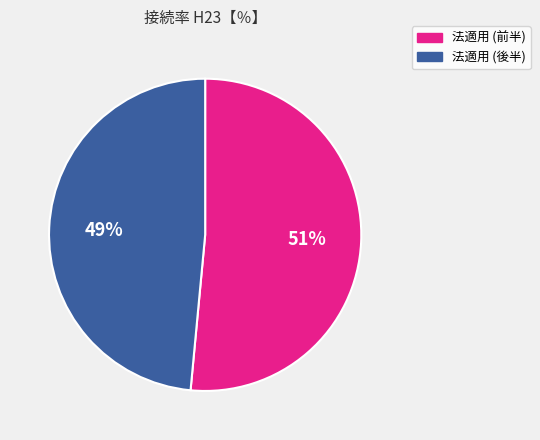

To the nearest percent, what is the average slice percentage?

50%